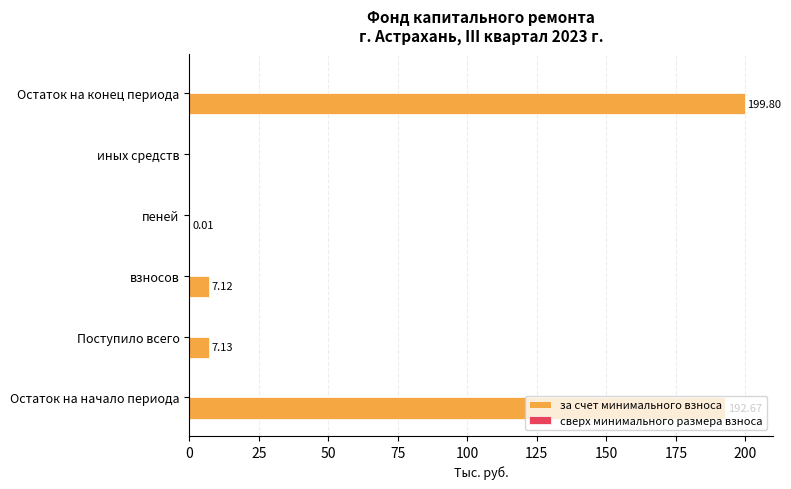

What is the sum of all values?

406.7